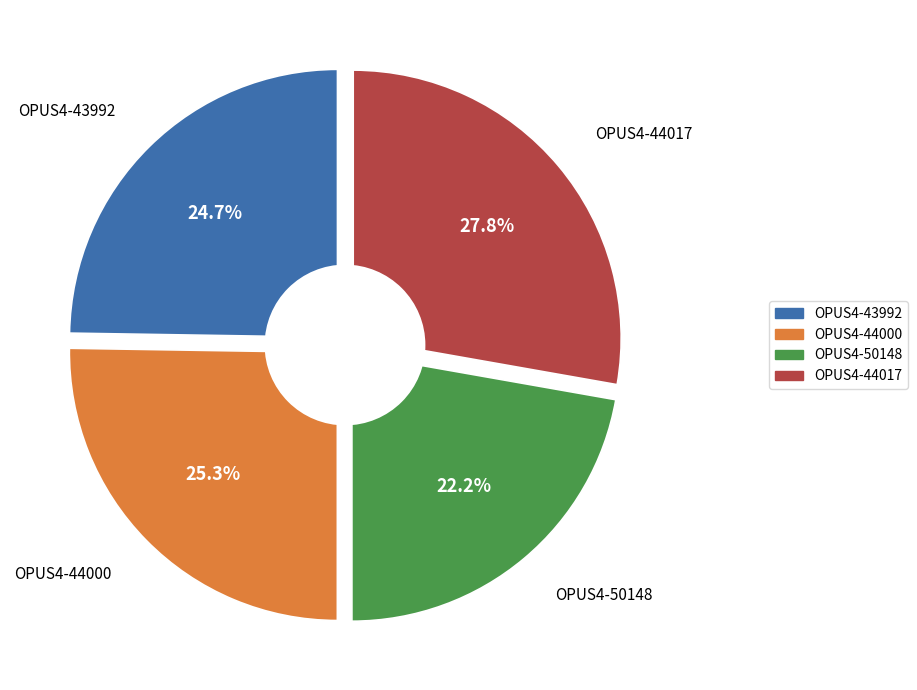

Is it true that OPUS4-44000 is 25% of the pie?

True